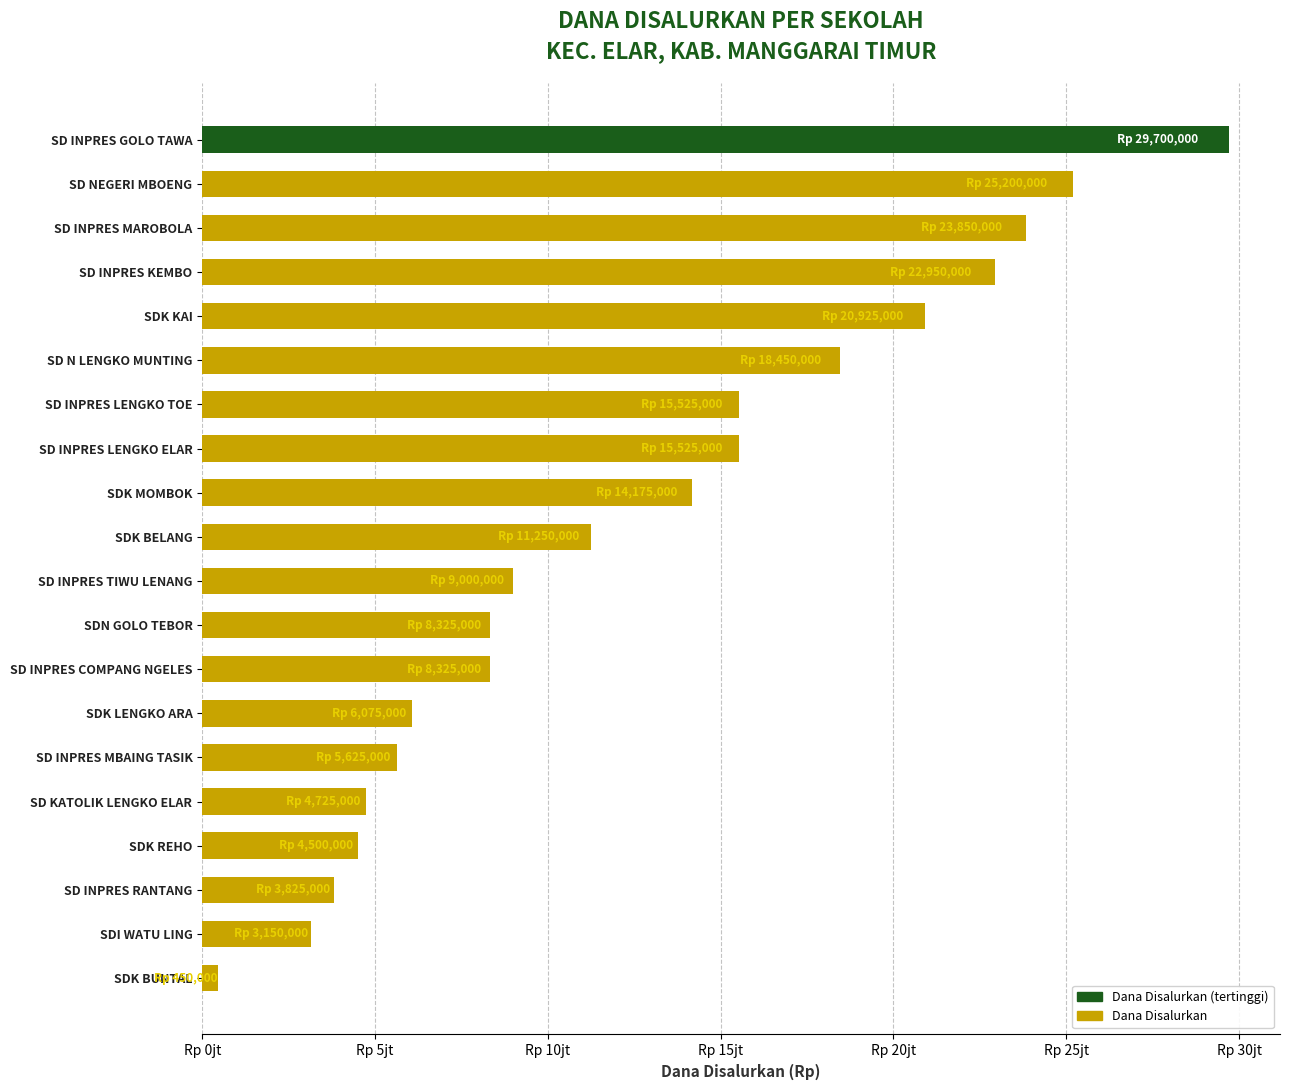

Does the chart contain any negative values?

No